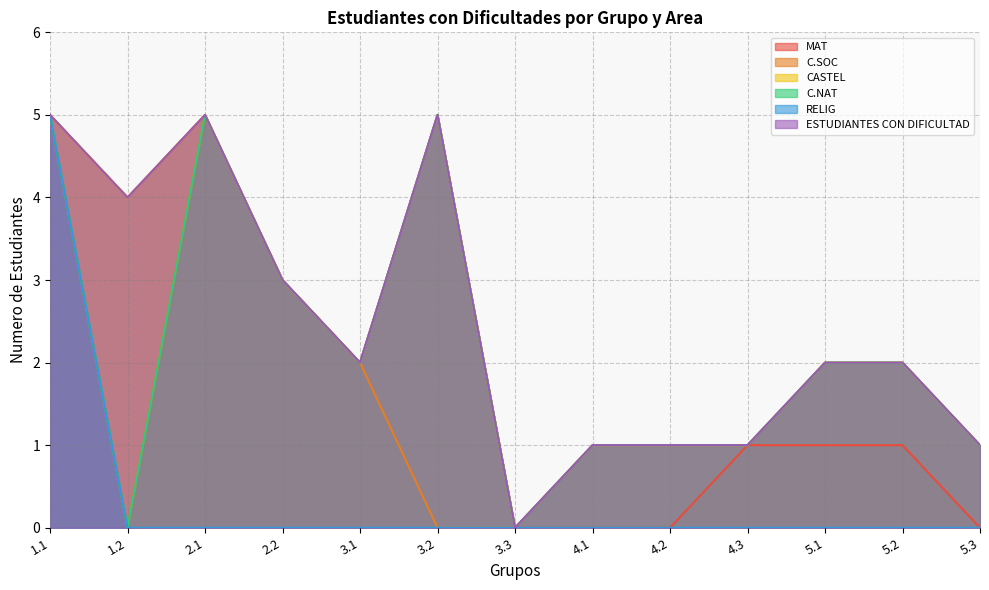

What is the value of the ESTUDIANTES CON DIFICULTAD point at the 1st from the left?

5